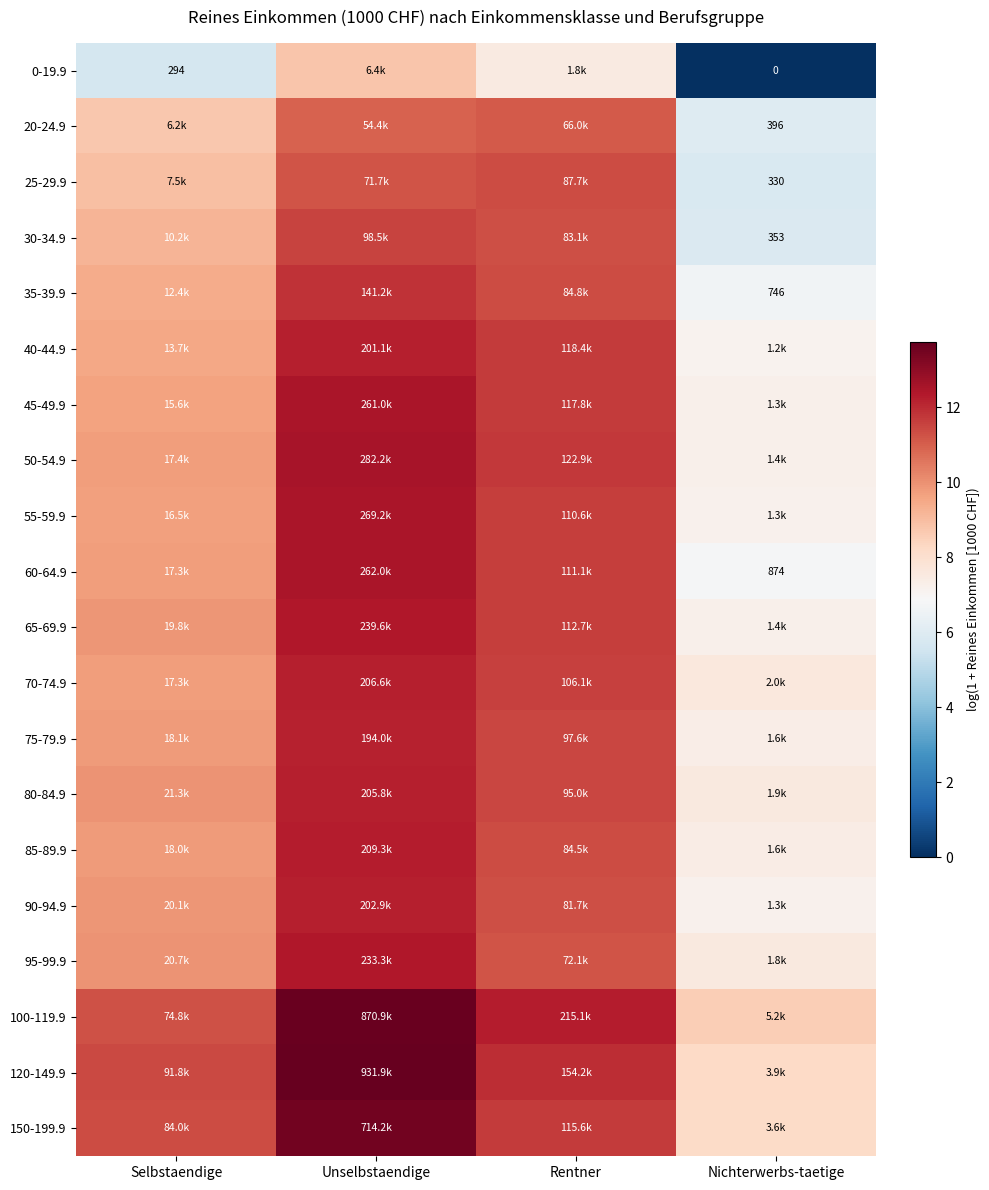

Is the value of 70-74.9 at Nichterwerbs-taetige greater than the value of 60-64.9 at Unselbstaendige?

No